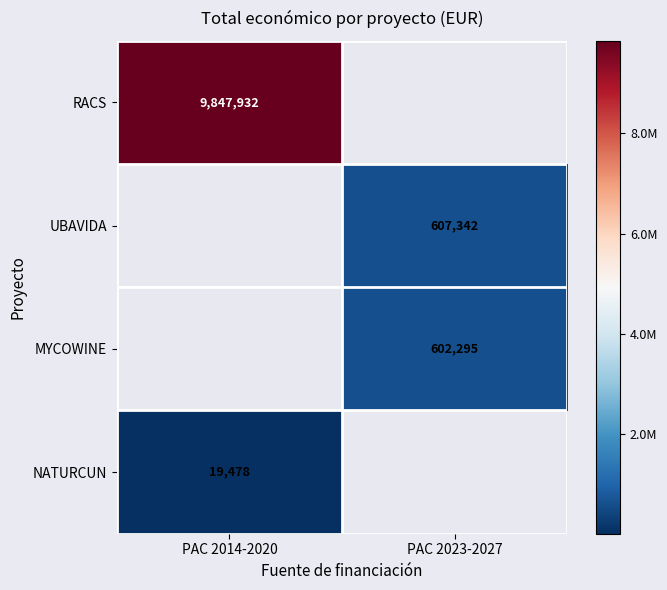

The UBAVIDA series shows 607342 at PAC 2023-2027. True or false?

True